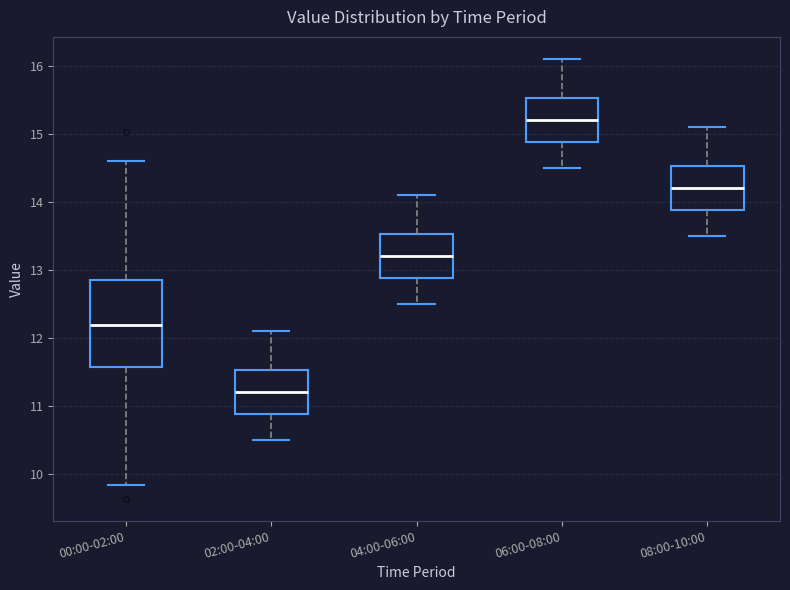

Which box has the highest median line?

06:00-08:00